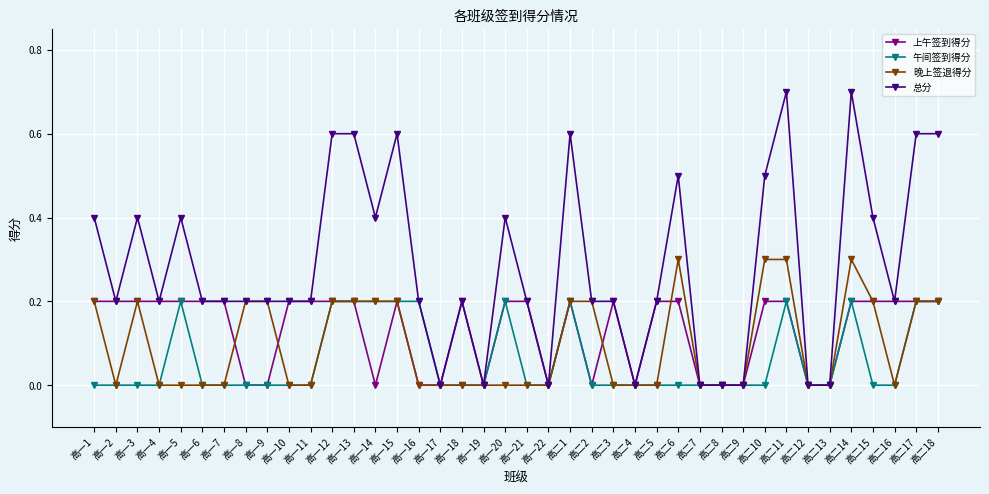

True or false: 上午签到得分 and 晚上签退得分 intersect in this chart.

True